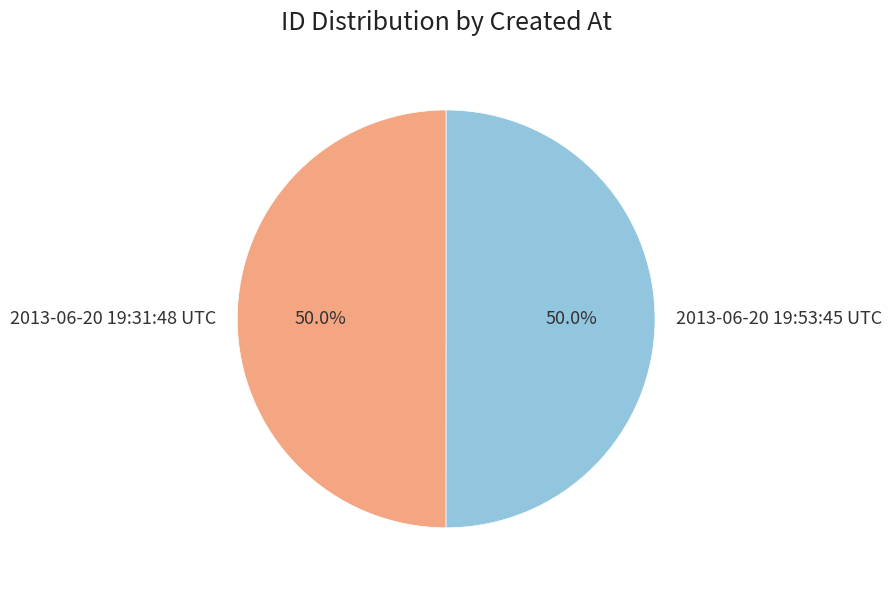

What is the total percentage of 2013-06-20 19:53:45 UTC and 2013-06-20 19:31:48 UTC?

100.0%